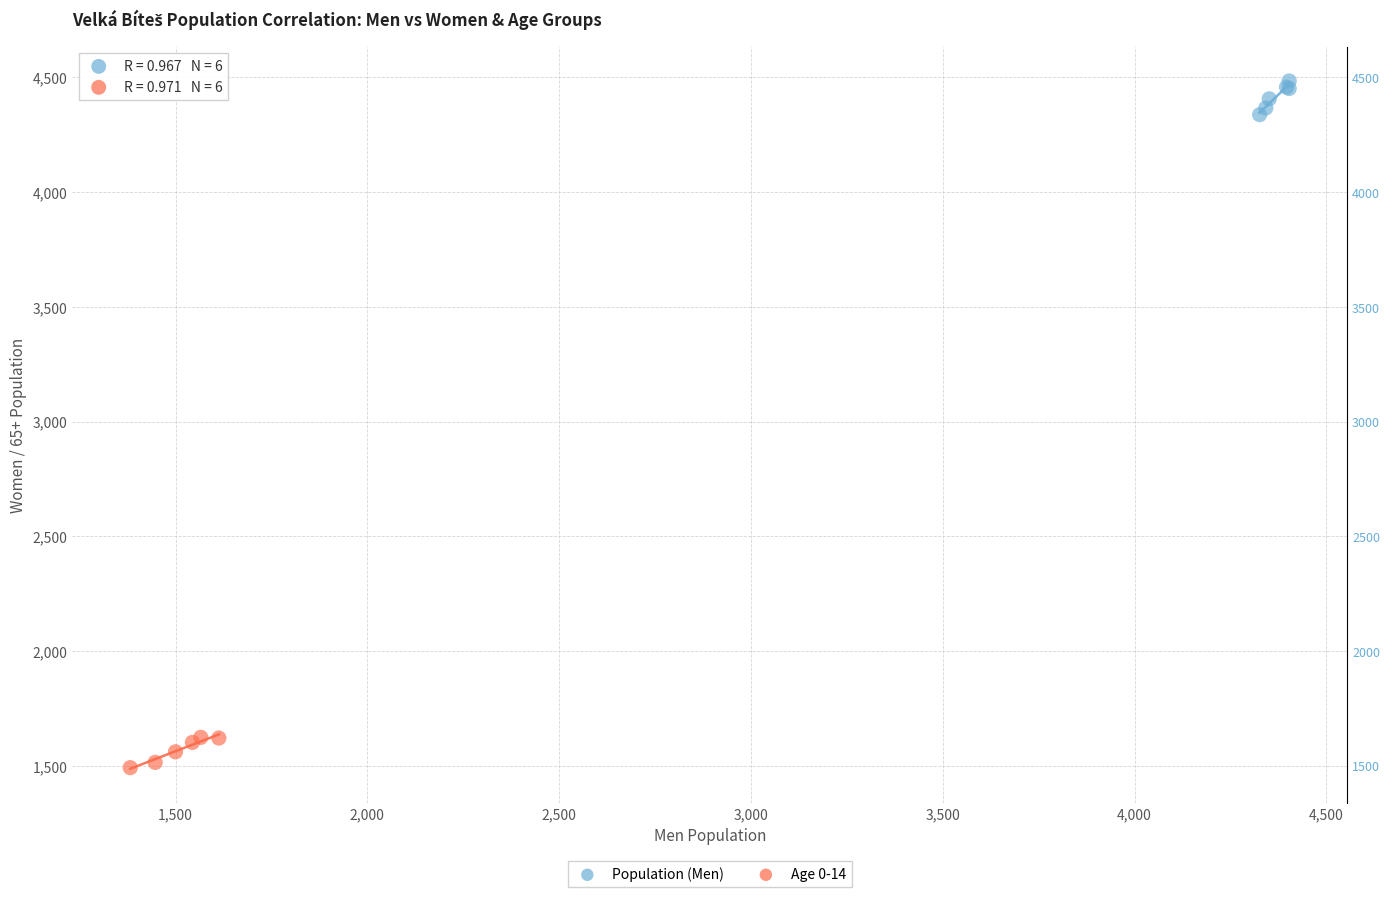

Which series reaches the minimum Y coordinate?

Age 0-14